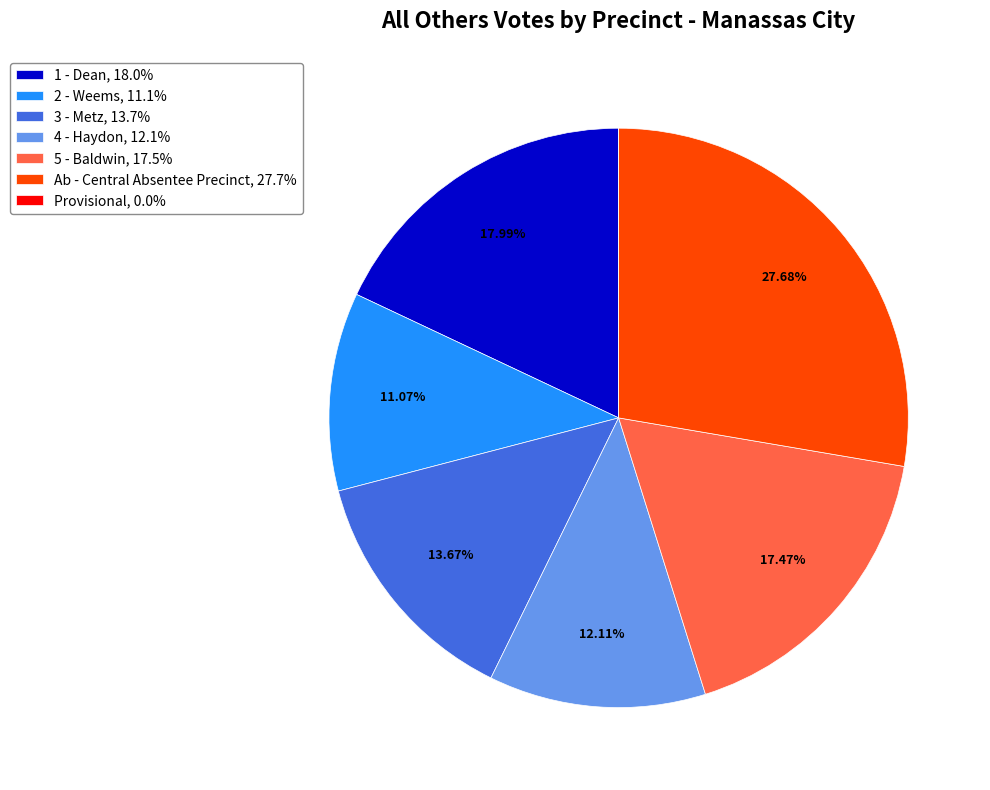

Which category has the biggest portion of the pie?

Ab - Central Absentee Precinct